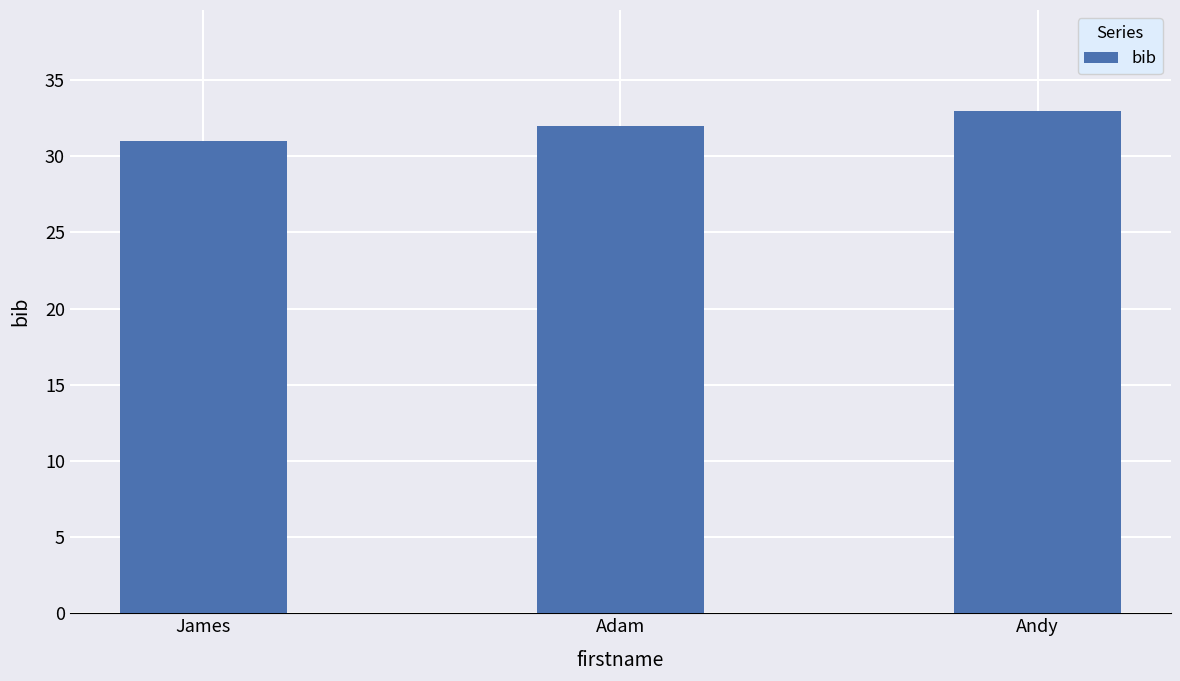

Is it true that the value at Andy is 33?

True